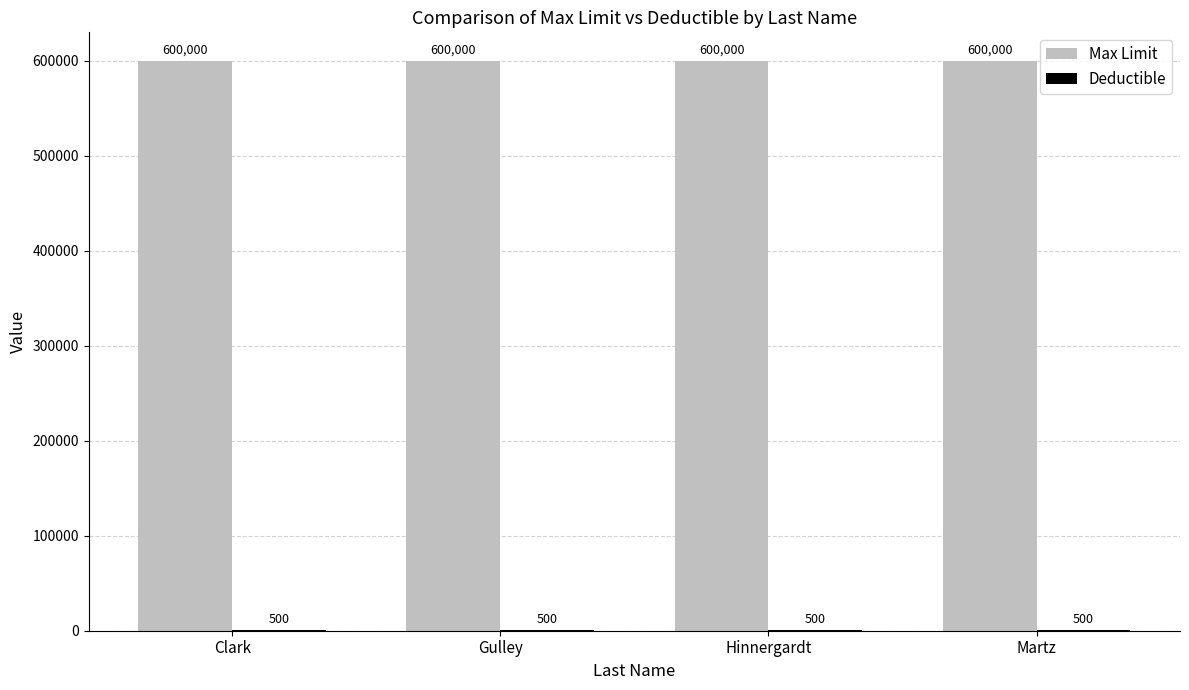

True or false: Max Limit has a value of 600000 at Hinnergardt.

True